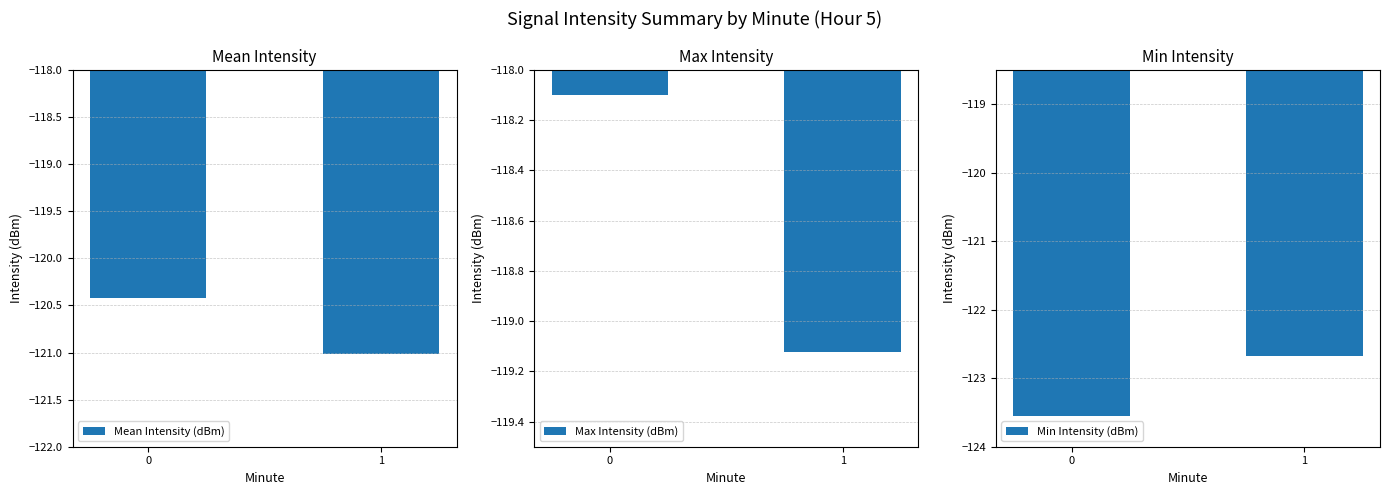

What is the sum of the Max Intensity (dBm) values at 0 and 1?

-237.2